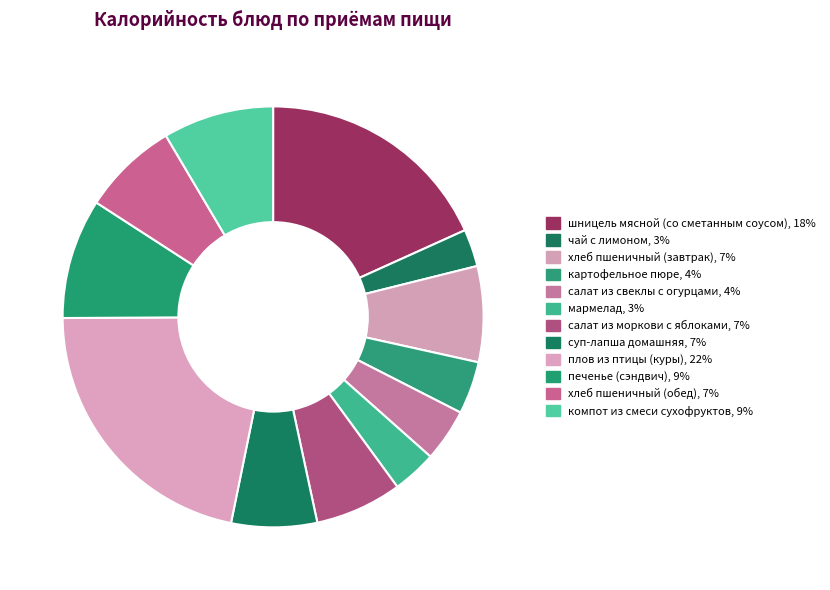

How many segments does this pie chart have?

12